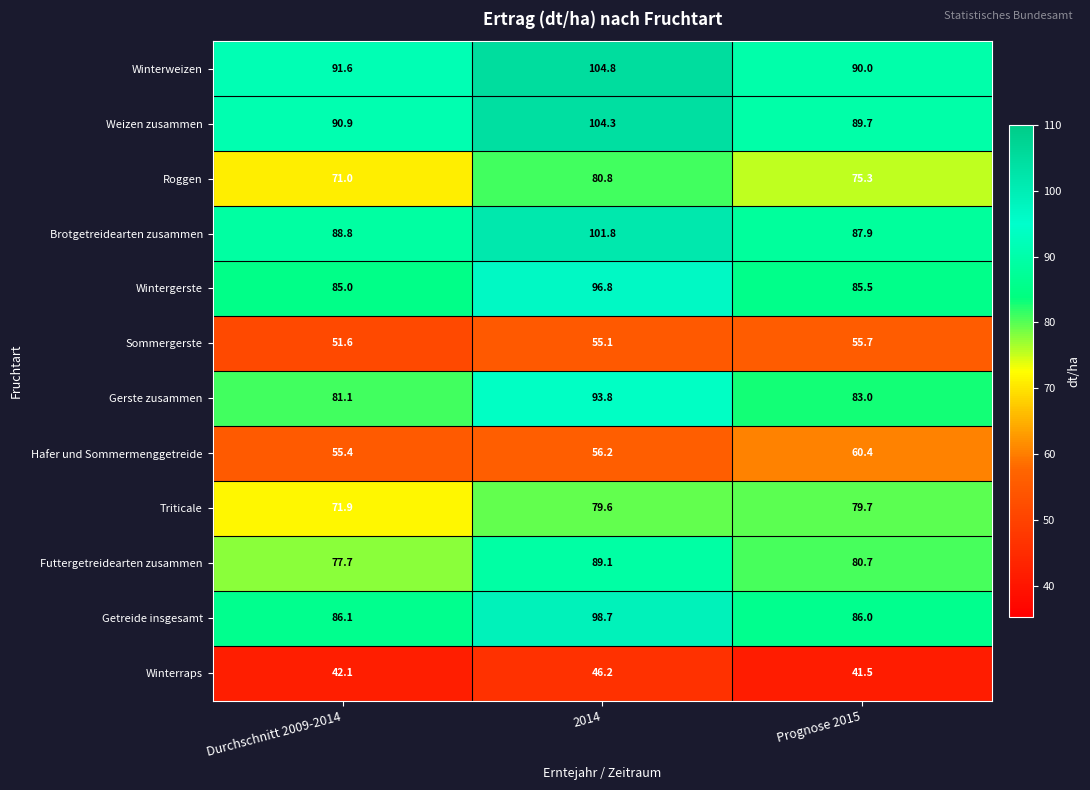

What is the spread (max minus min) of values at Prognose 2015?

48.5